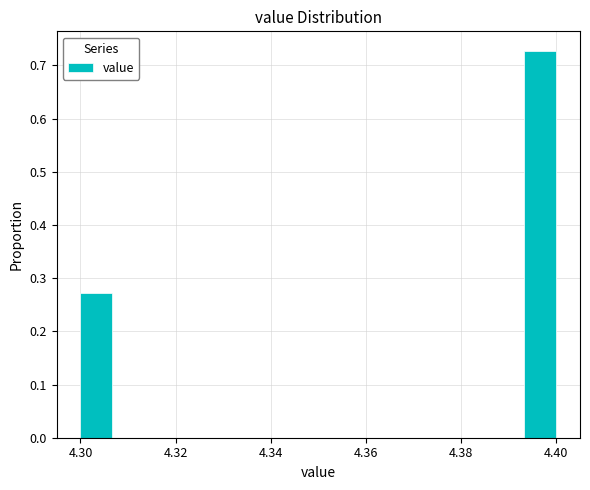

Read against the x-axis, roughly where is the centre of the tallest bar?

4.396